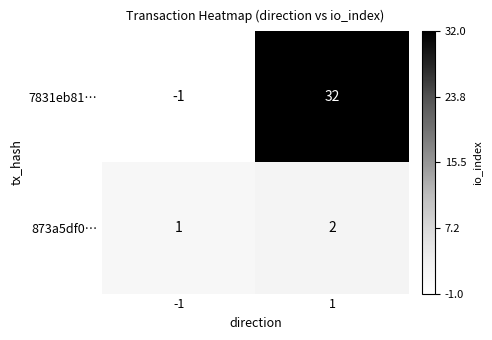

Which series has the largest range (max minus min)?

7831eb81…